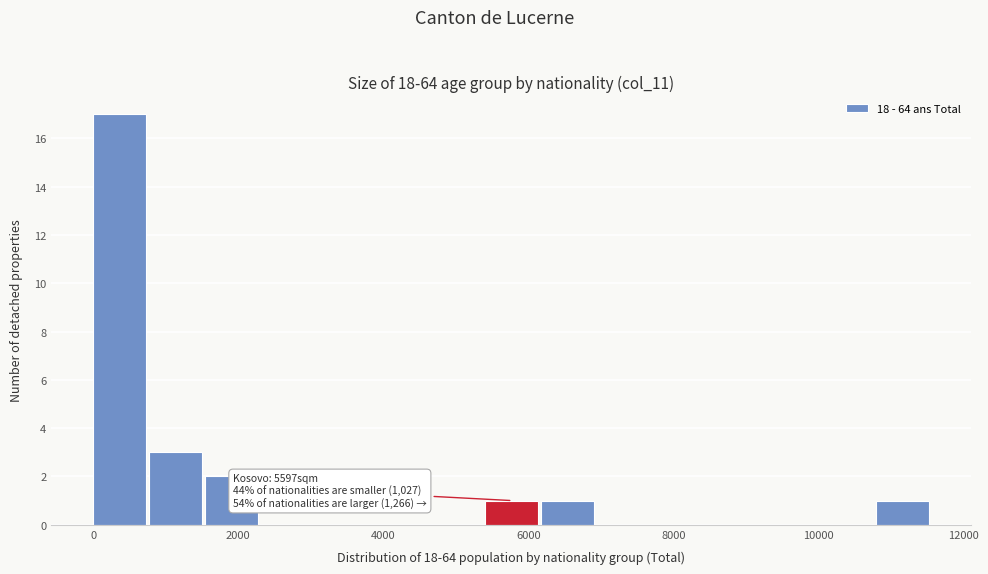

Read against the x-axis, roughly where is the centre of the tallest bar?

400